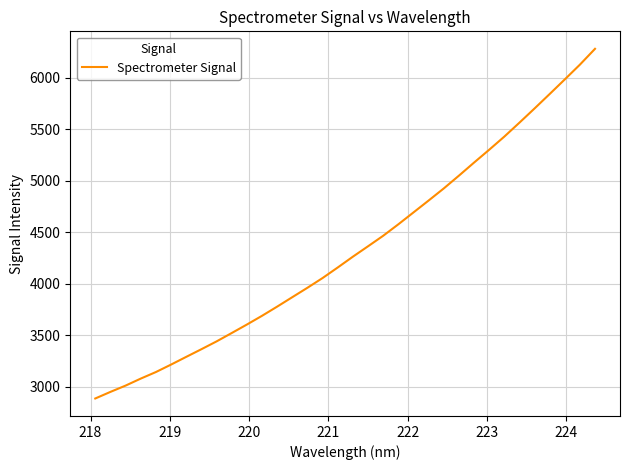

What is the minimum value shown in the chart?

2885.7